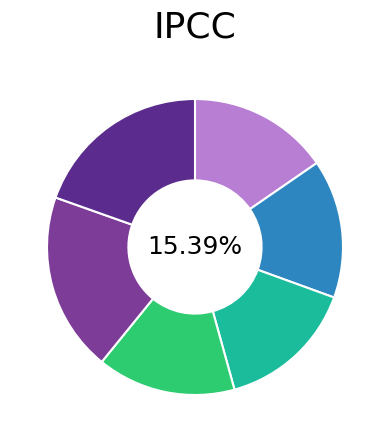

Rank the categories by value from lowest to highest.

2, 3, 4, 1, 5, 6